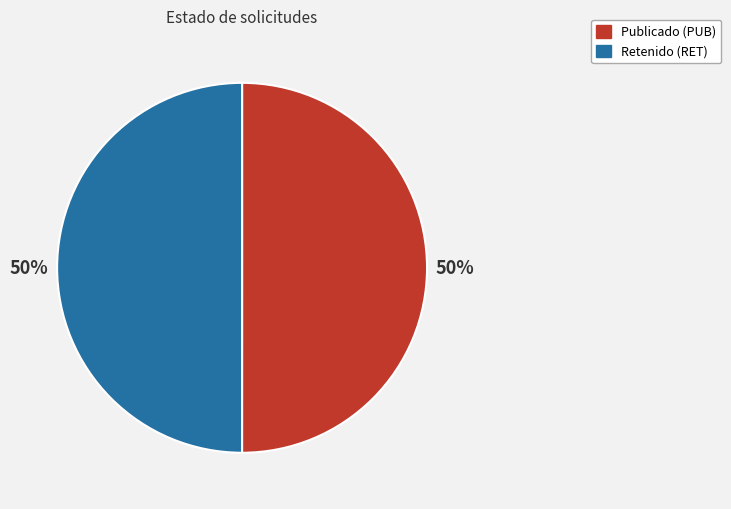

To the nearest percent, what is the average slice percentage?

50%